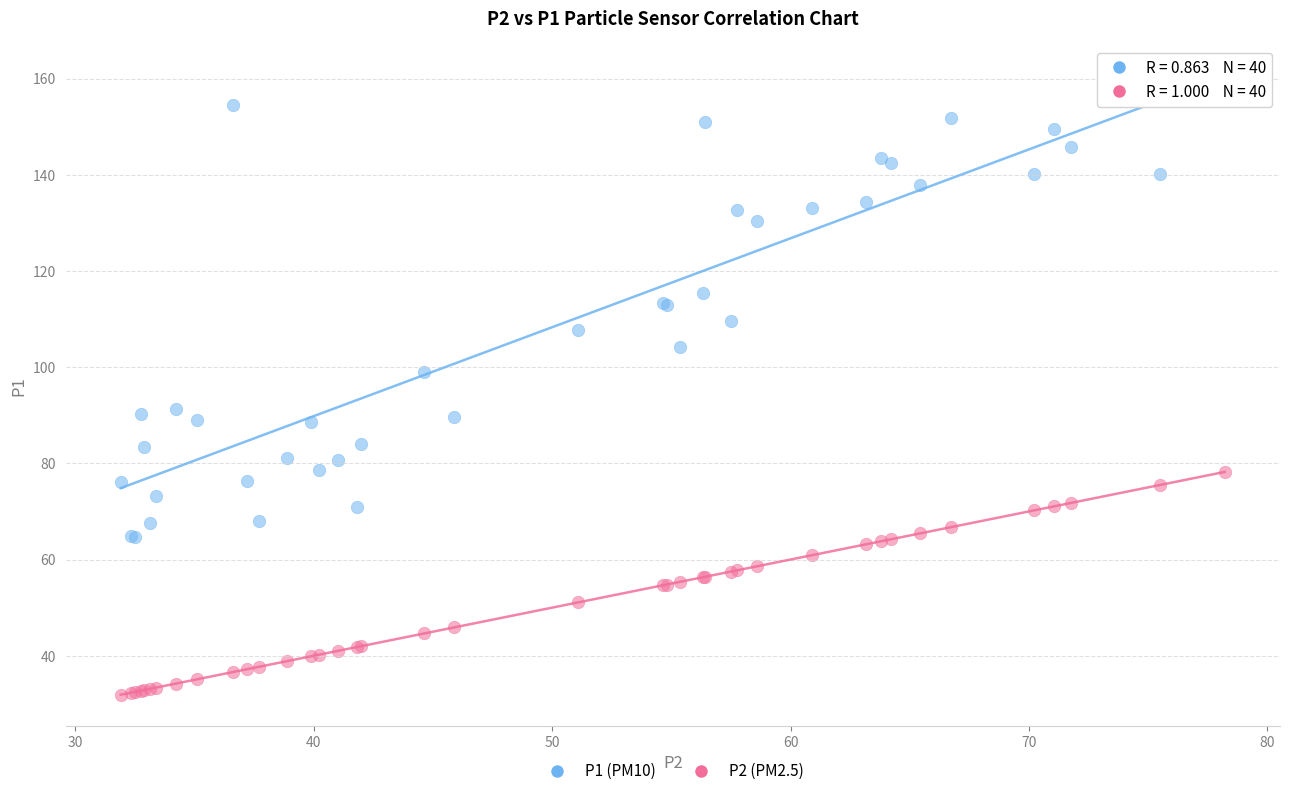

Which series contains the lowest Y value?

P2 (PM2.5)